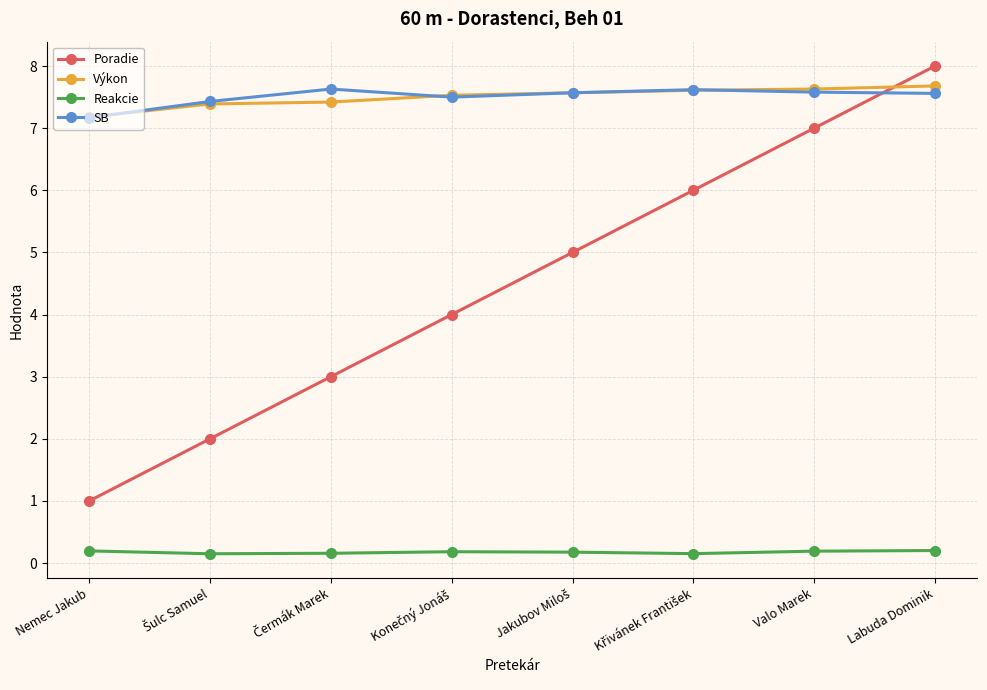

What is the label of the 7th point from the left?

Valo Marek